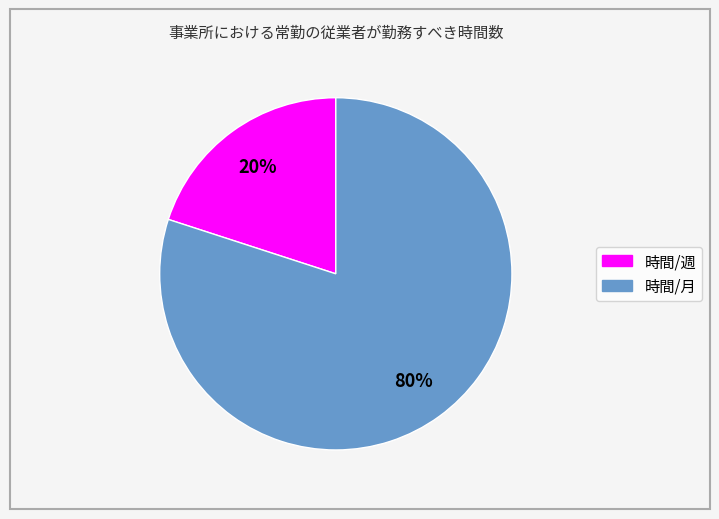

Which category has the biggest portion of the pie?

時間/月